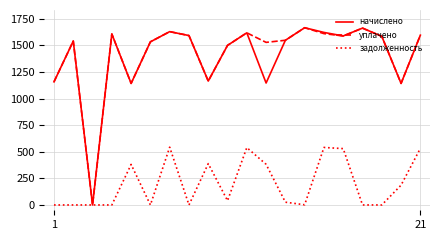

What is the highest value of the уплачено series?

1666.5